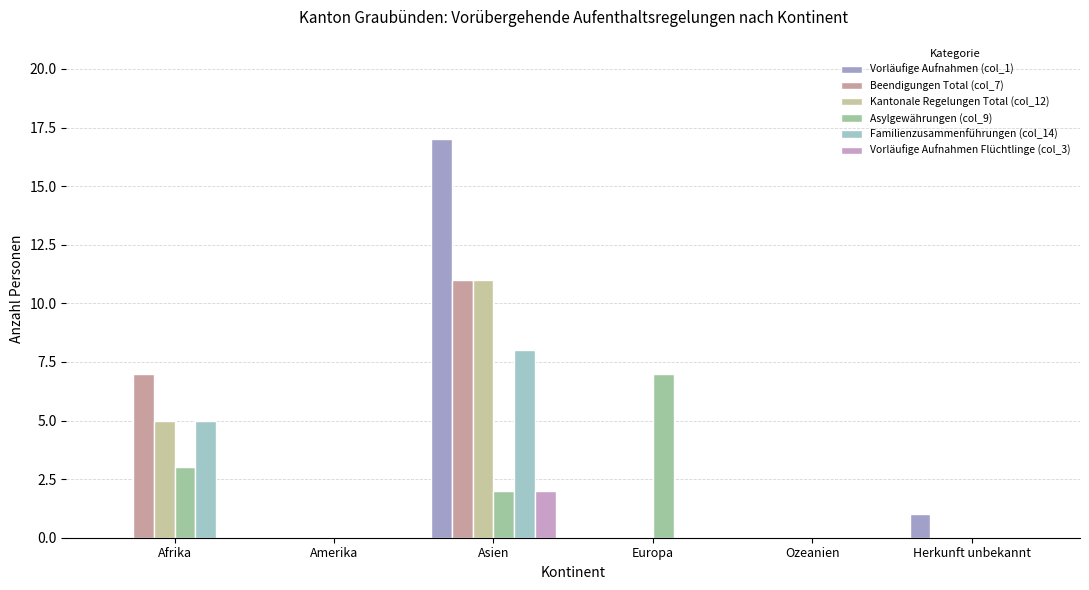

True or false: Vorläufige Aufnahmen (col_1) has a value of 8 at Asien.

False